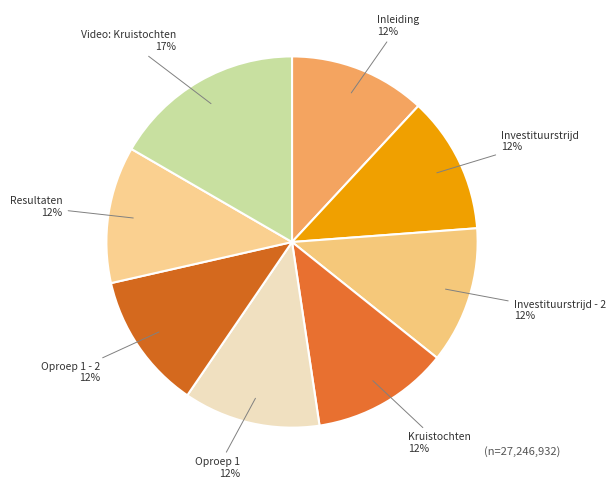

Is it true that Oproep 1 is 3% of the pie?

False